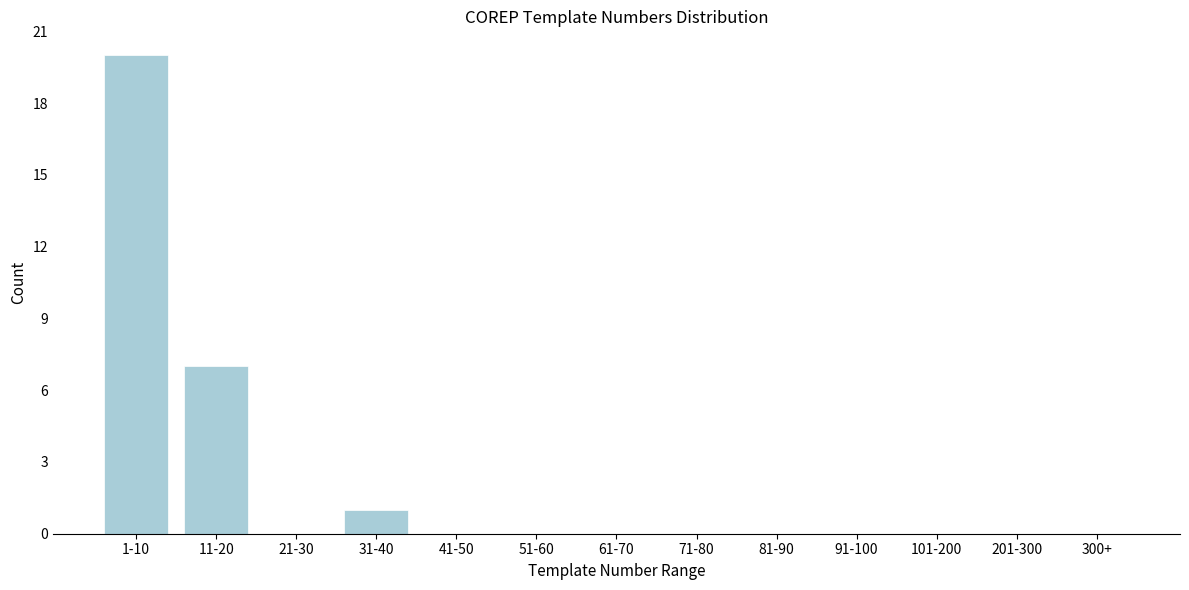

Reading left to right, what are all the values shown in this chart?

1-10=20	11-20=7	21-30=0	31-40=1	41-50=0	51-60=0	61-70=0	71-80=0	81-90=0	91-100=0	101-200=0	201-300=0	300+=0